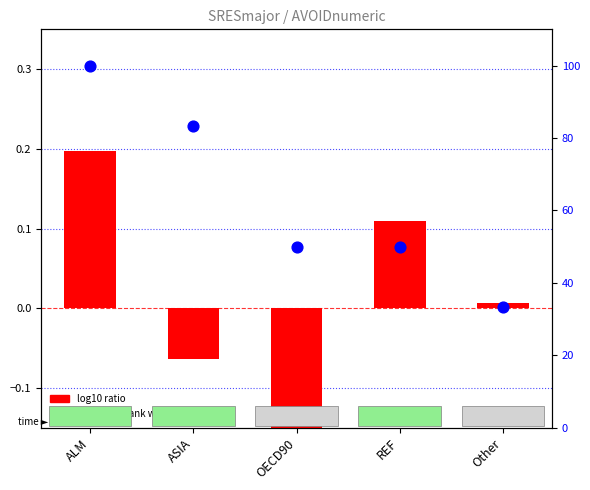

At how many categories does at least one series exceed 61?

2